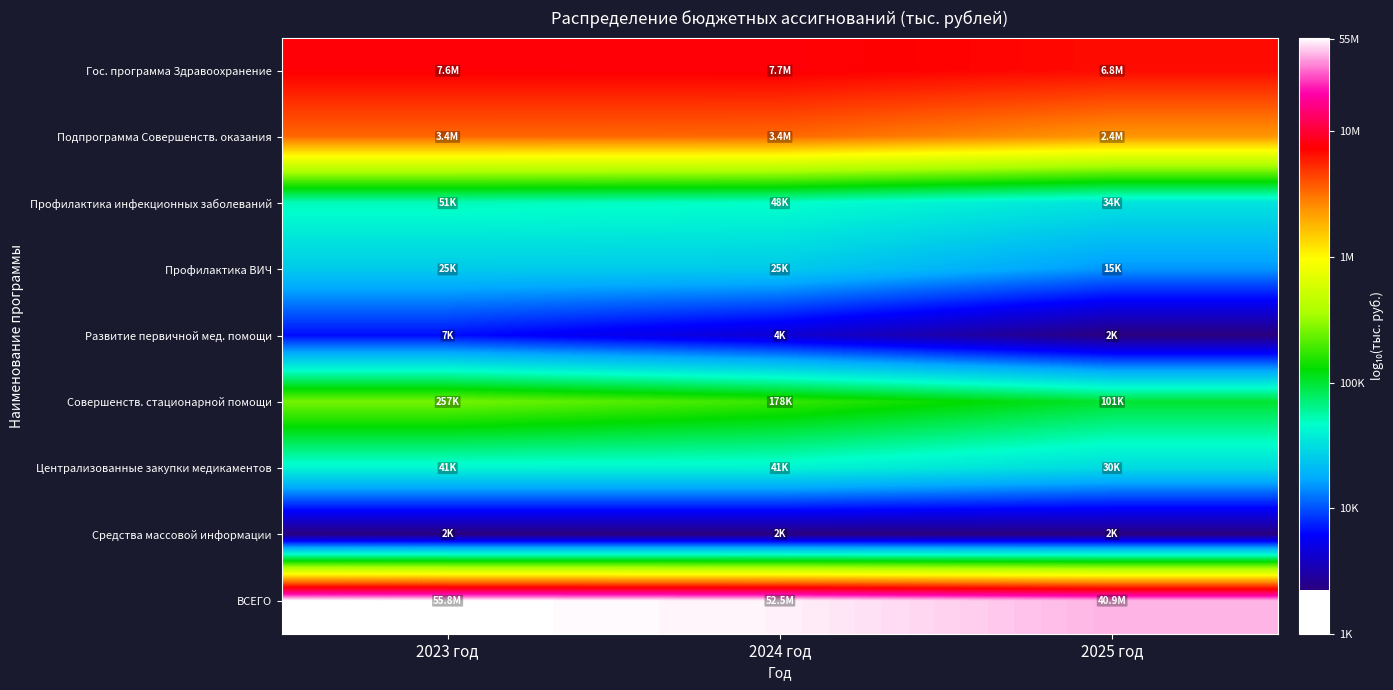

Rank the series by their maximum value, from lowest to highest.

Средства массовой информации, Развитие первичной мед. помощи, Профилактика ВИЧ, Централизованные закупки медикаментов, Профилактика инфекционных заболеваний, Совершенств. стационарной помощи, Подпрограмма Совершенств. оказания, Гос. программа Здравоохранение, ВСЕГО